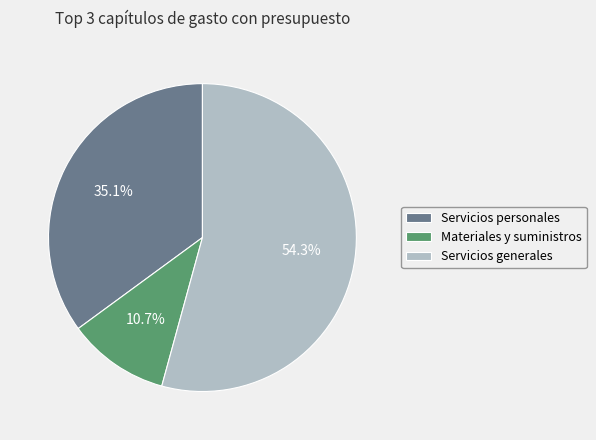

To the nearest percent, what is the average slice percentage?

33%